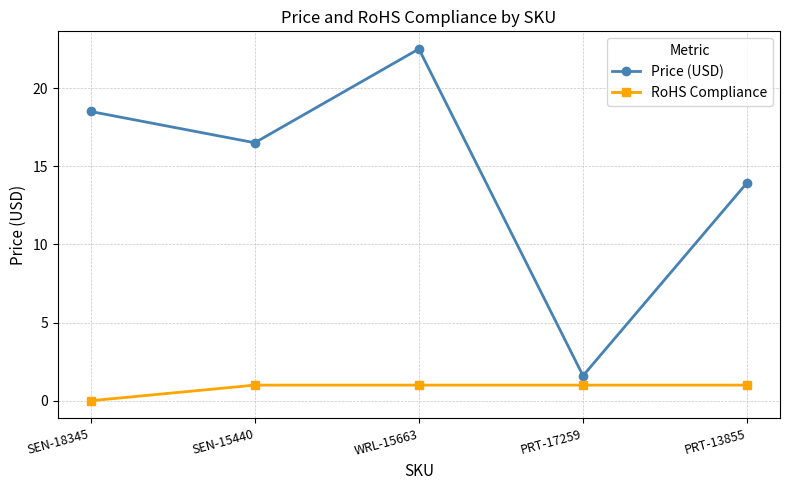

Which series changed the most between SEN-15440 and WRL-15663?

Price (USD)